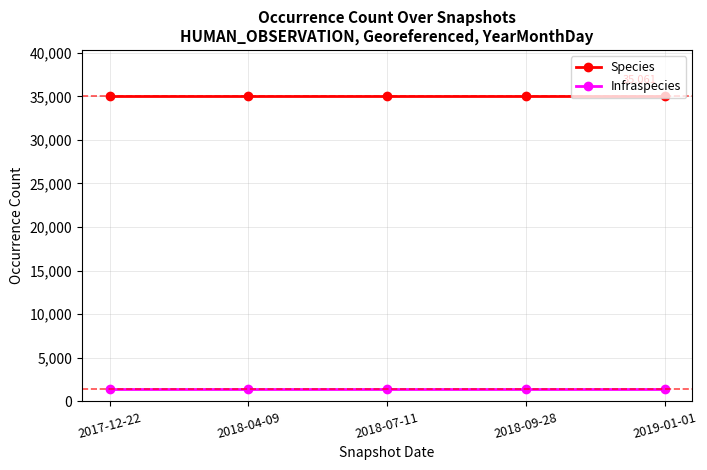

What is the difference between the highest and lowest values at 2018-07-11?

33584